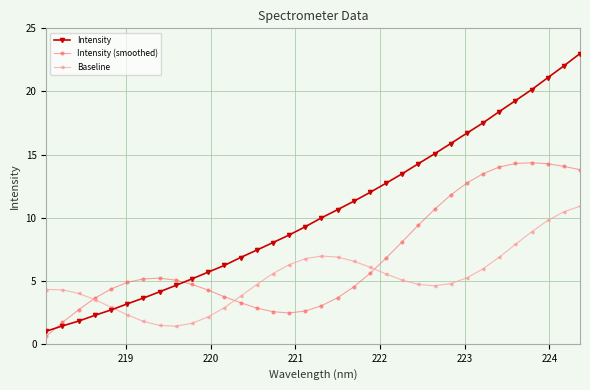

Which series has the largest total across all categories?

Intensity